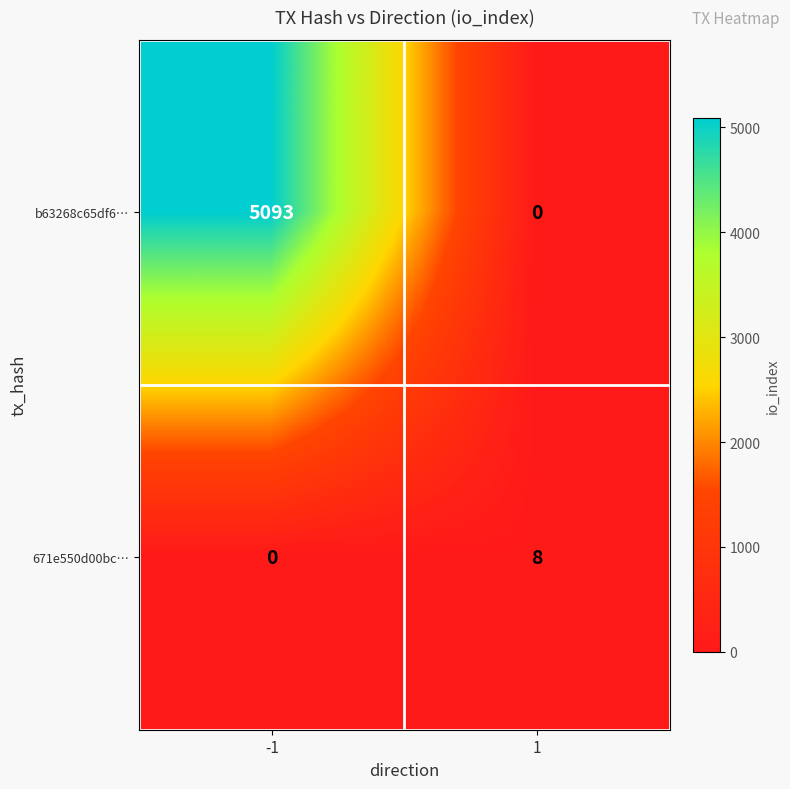

The value of 671e550d00bc… at -1 is 0. True or false?

True